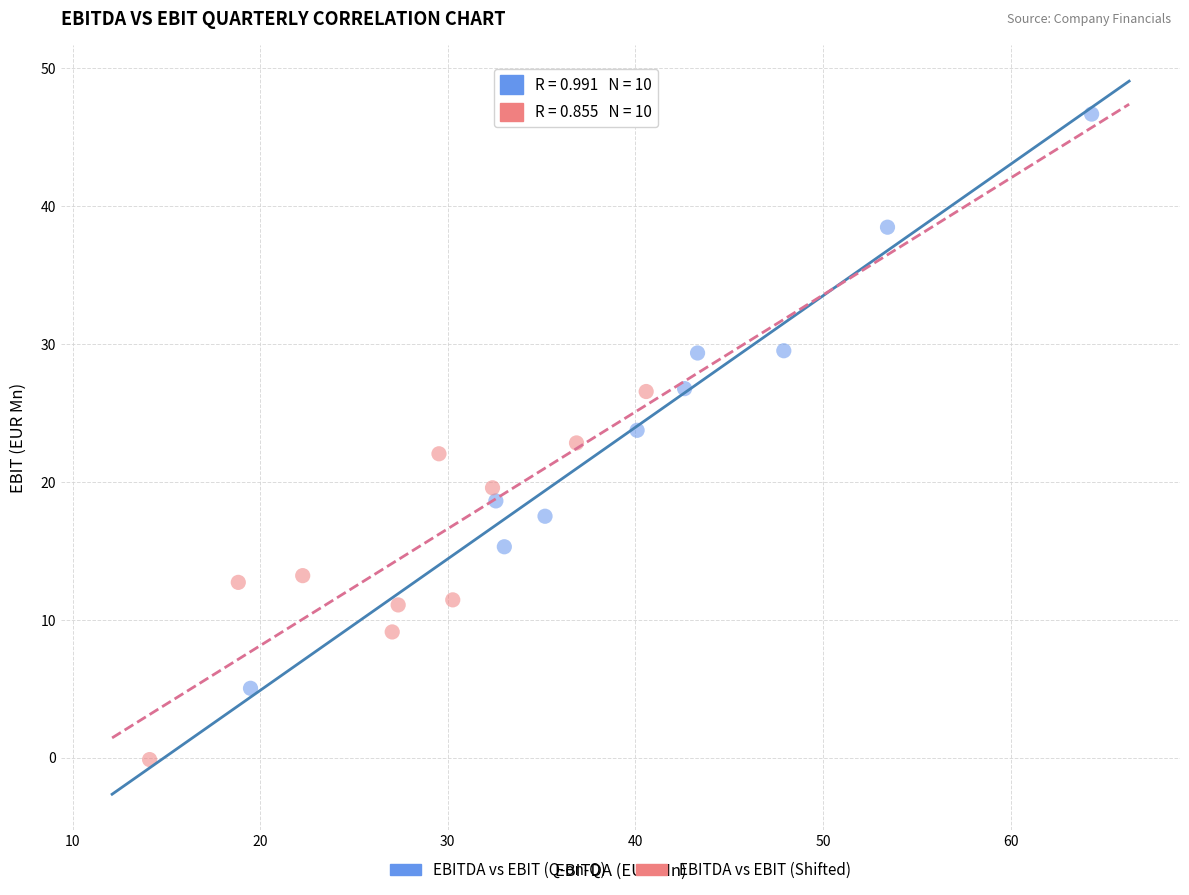

Which series reaches the minimum Y coordinate?

EBITDA vs EBIT (Shifted)